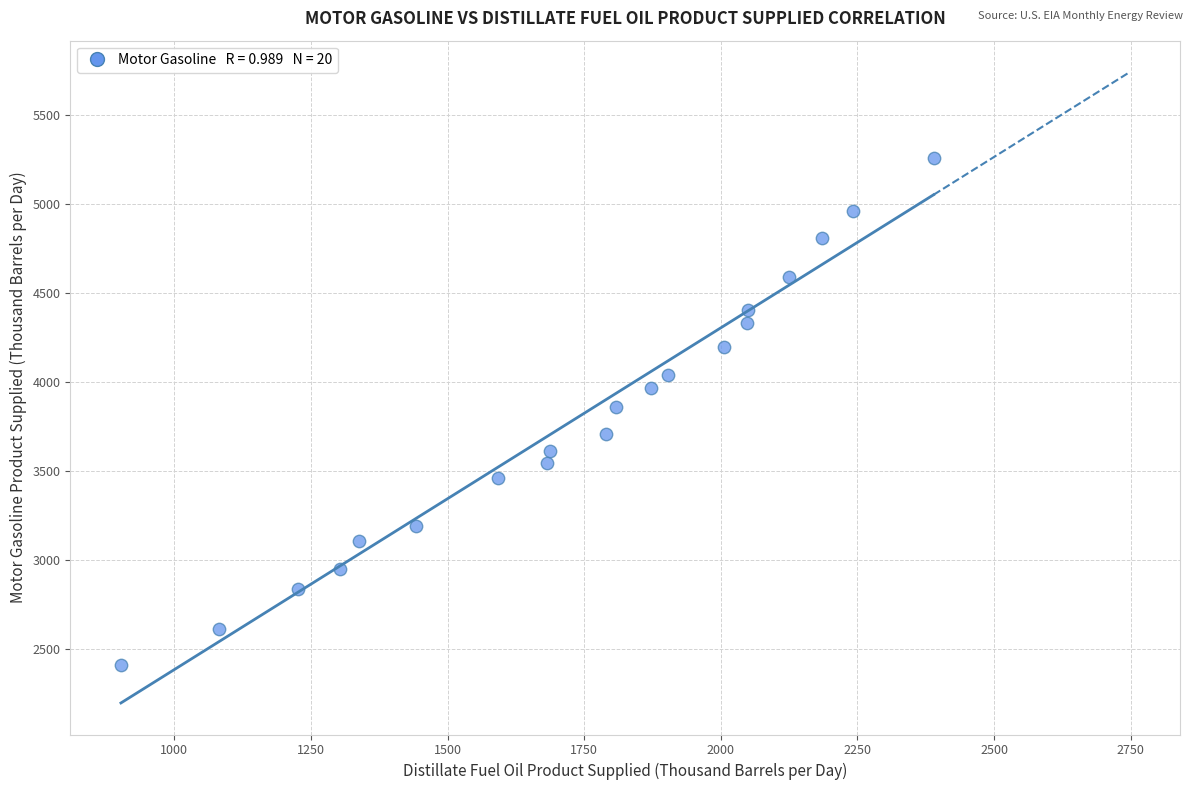

What is the range of Y values (max minus min)?

2850.4